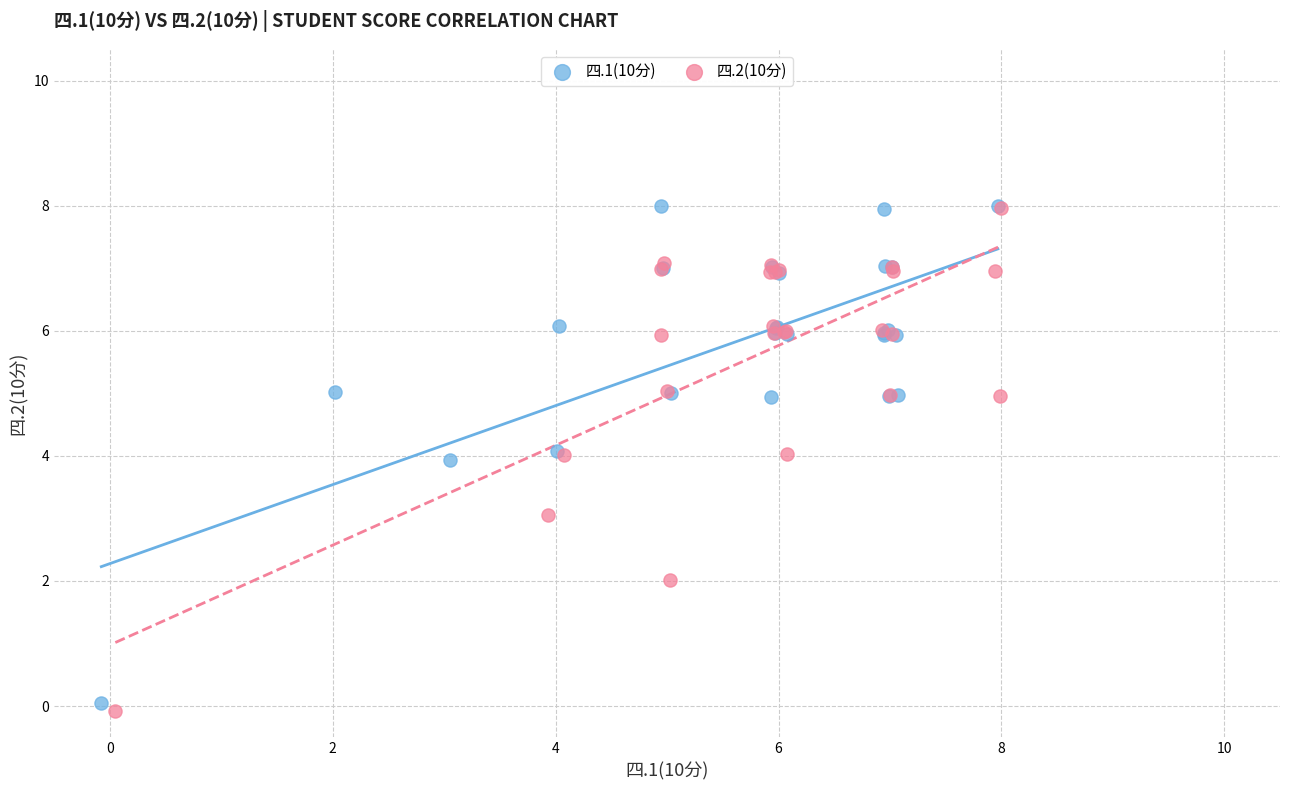

What are all the series names shown in the legend?

四.1(10分), 四.2(10分)